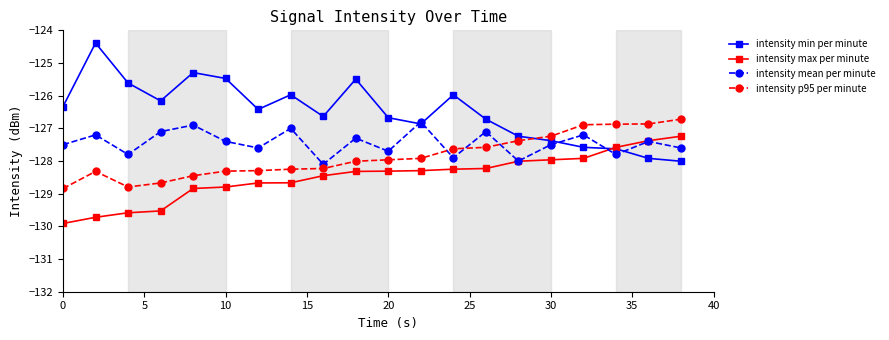

How many interior local peaks does the intensity mean per minute series have?

8